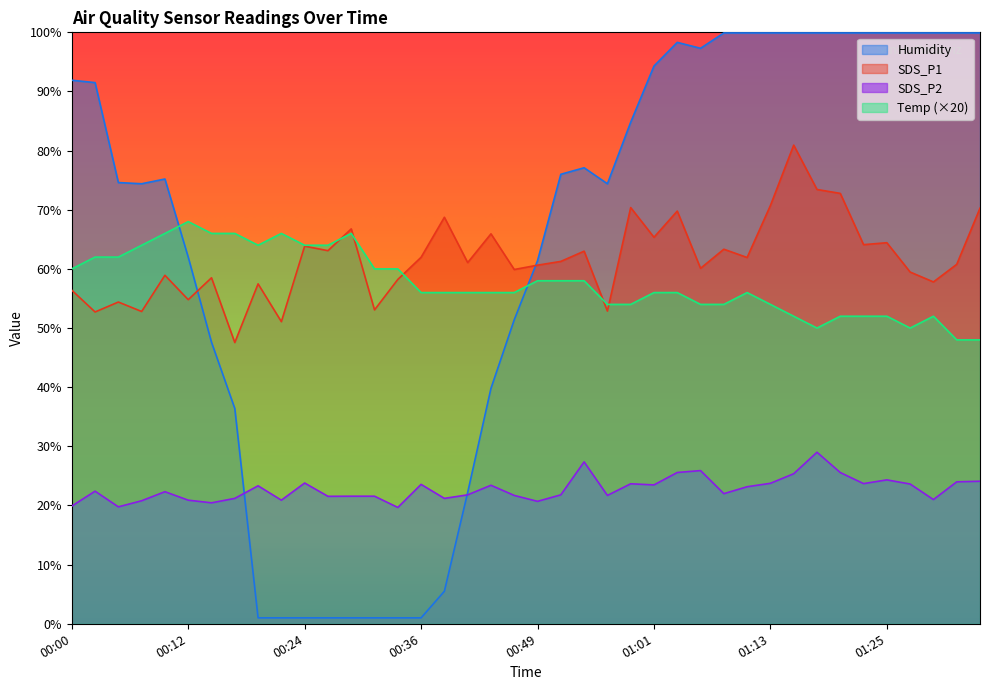

List the labels in order of SDS_P2 value, largest first.

01:18, 00:53, 01:06, 01:03, 01:20, 01:15, 01:25, 01:35, 01:32, 00:24, 01:13, 01:23, 00:58, 01:27, 00:36, 01:01, 00:44, 00:19, 01:10, 00:02, 00:10, 01:08, 00:41, 00:51, 00:46, 00:56, 00:29, 00:32, 00:27, 00:17, 00:39, 01:30, 00:12, 00:22, 00:07, 00:49, 00:15, 00:00, 00:05, 00:34